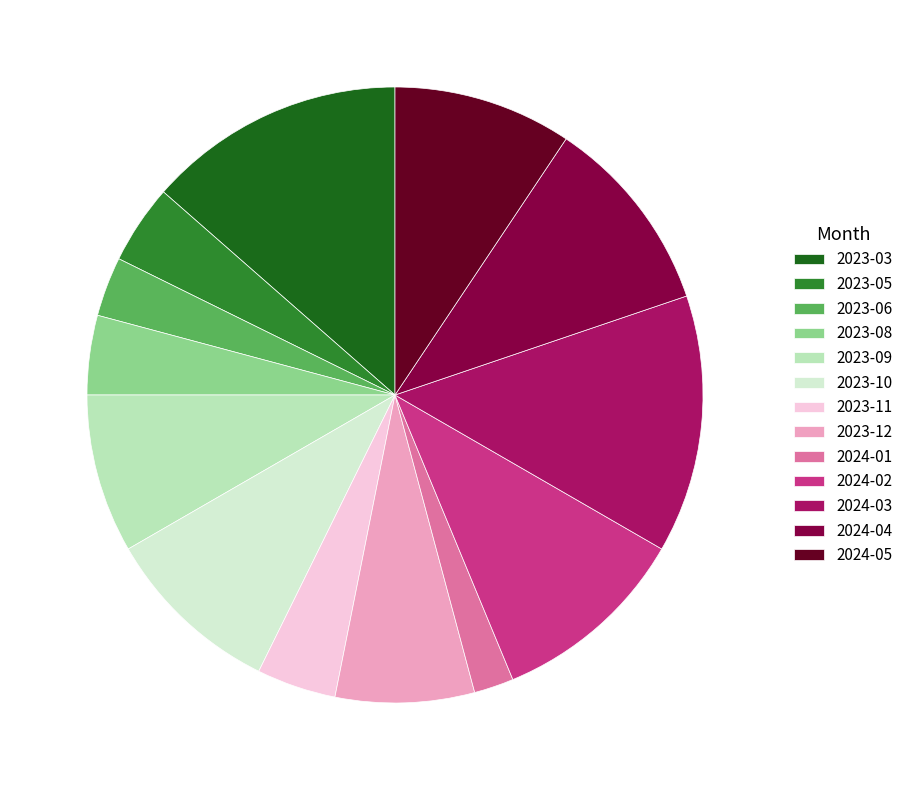

Which category has the smallest portion of the pie?

2024-01